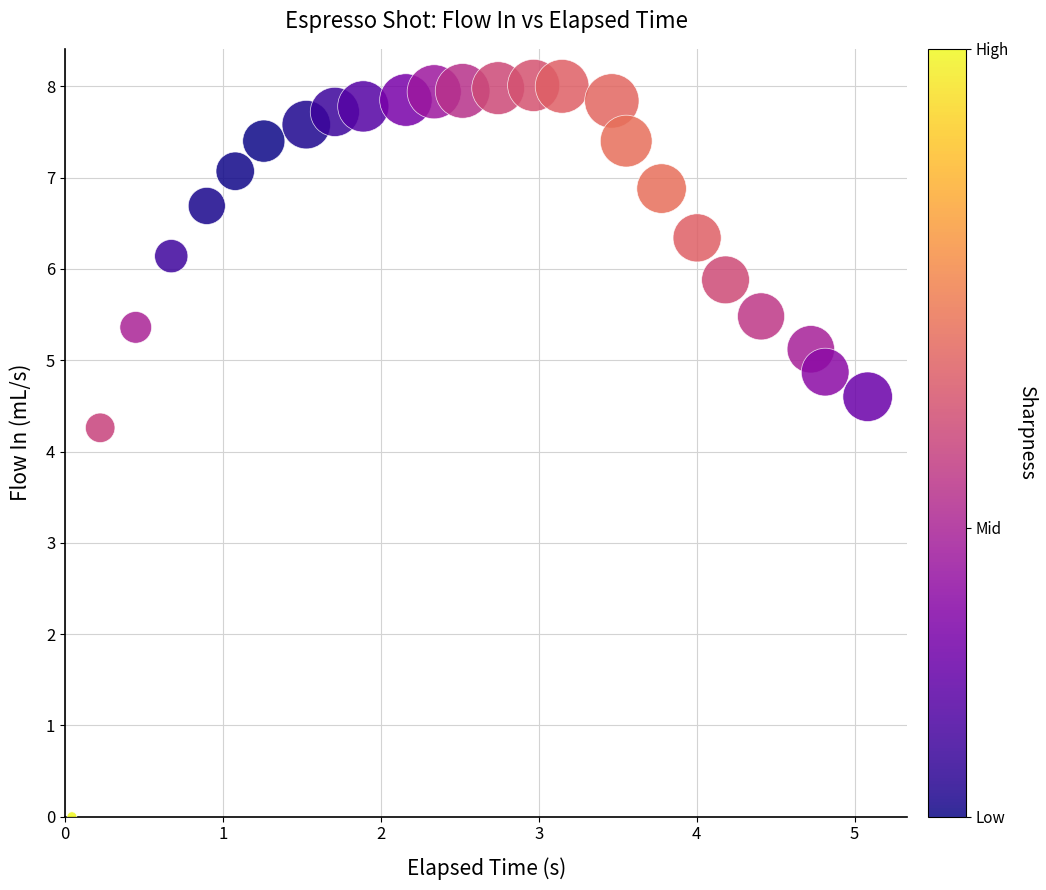

What is the range of X values (max minus min)?

5.0